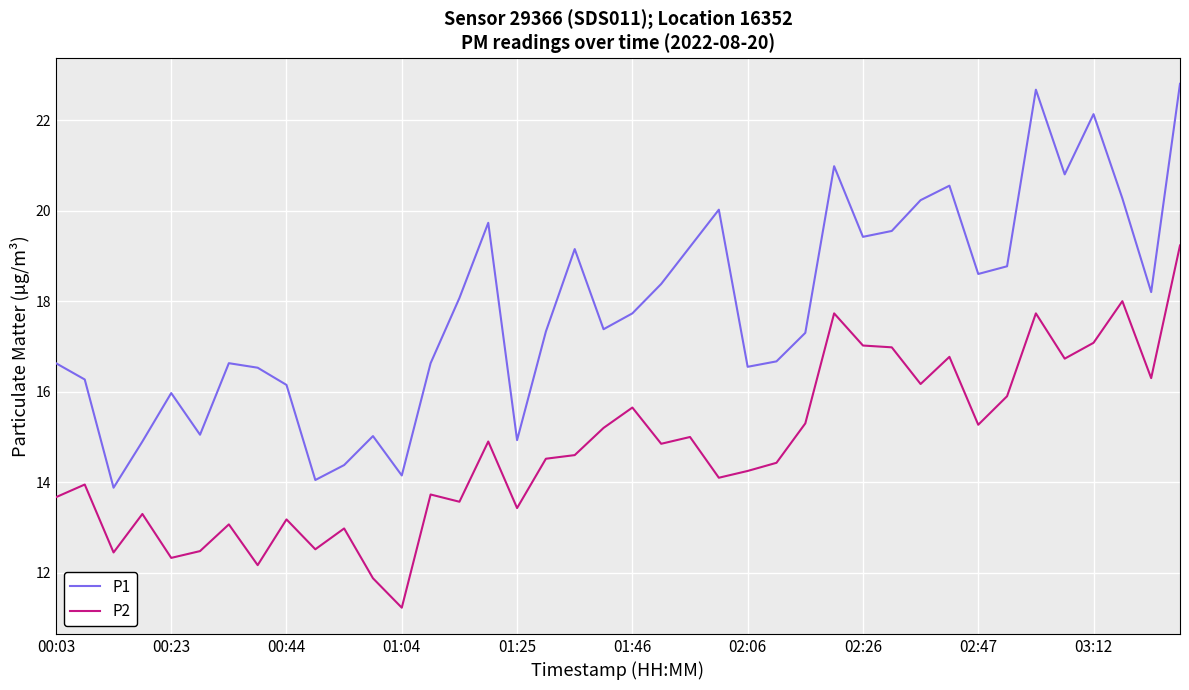

What is the difference between the maximum and minimum values in the P1 series?

8.9